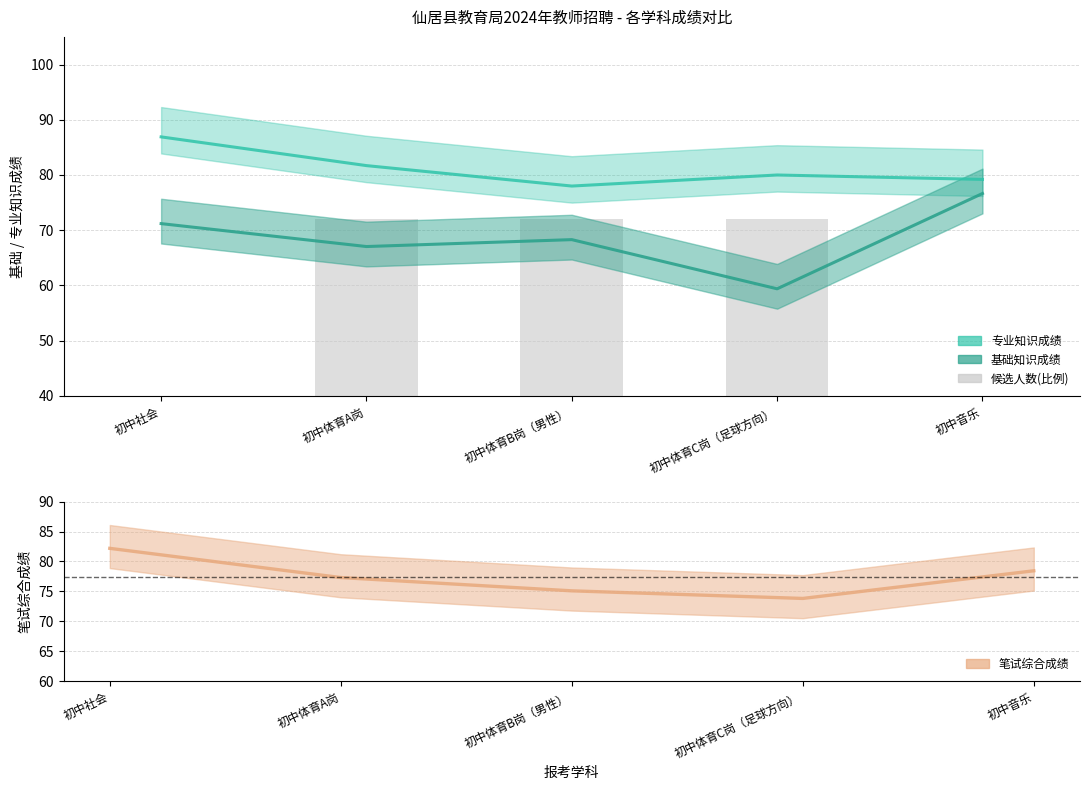

Reading left to right, what are all the values shown in this chart?

专业知识成绩: 初中社会=86.9	初中体育A岗=81.7	初中体育B岗（男性）=78.0	初中体育C岗（足球方向）=80.0	初中音乐=79.2
基础知识成绩: 初中社会=71.2	初中体育A岗=67.0	初中体育B岗（男性）=68.3	初中体育C岗（足球方向）=59.4	初中音乐=76.7
候选人数(×8): 初中社会=32.0	初中体育A岗=72.0	初中体育B岗（男性）=72.0	初中体育C岗（足球方向）=72.0	初中音乐=24.0
笔试综合成绩: 初中社会=82.2	初中体育A岗=77.3	初中体育B岗（男性）=75.1	初中体育C岗（足球方向）=73.8	初中音乐=78.4